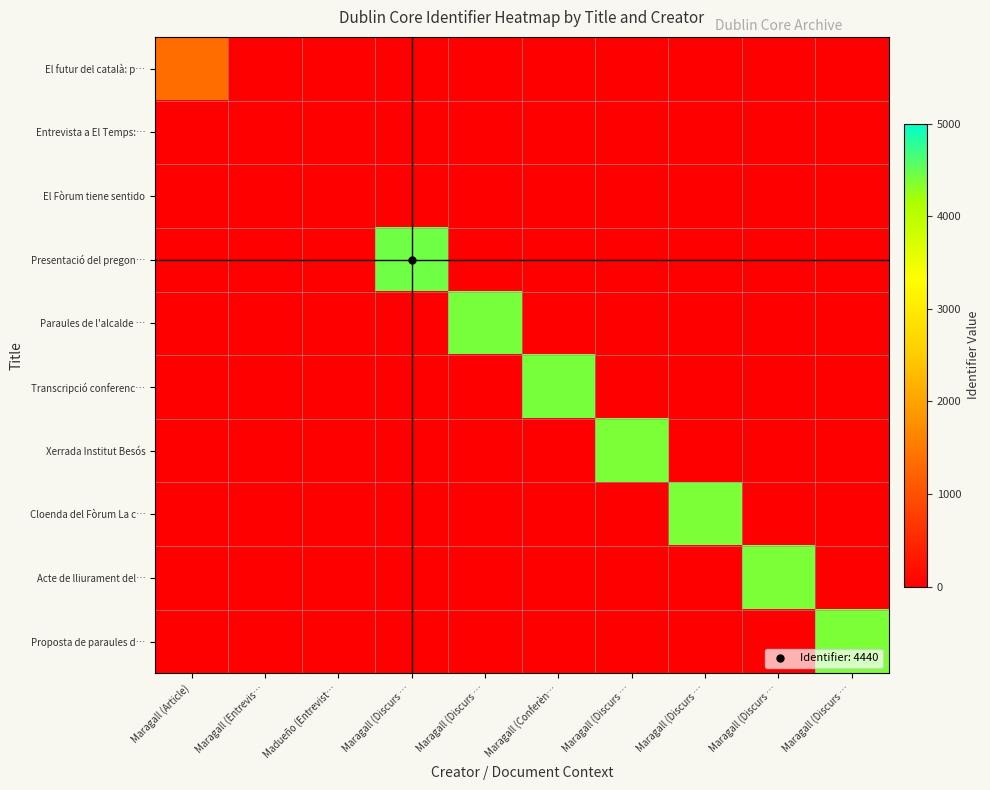

Between Maragall (Discurs … and Maragall (Discurs …, which is larger?

Maragall (Discurs …